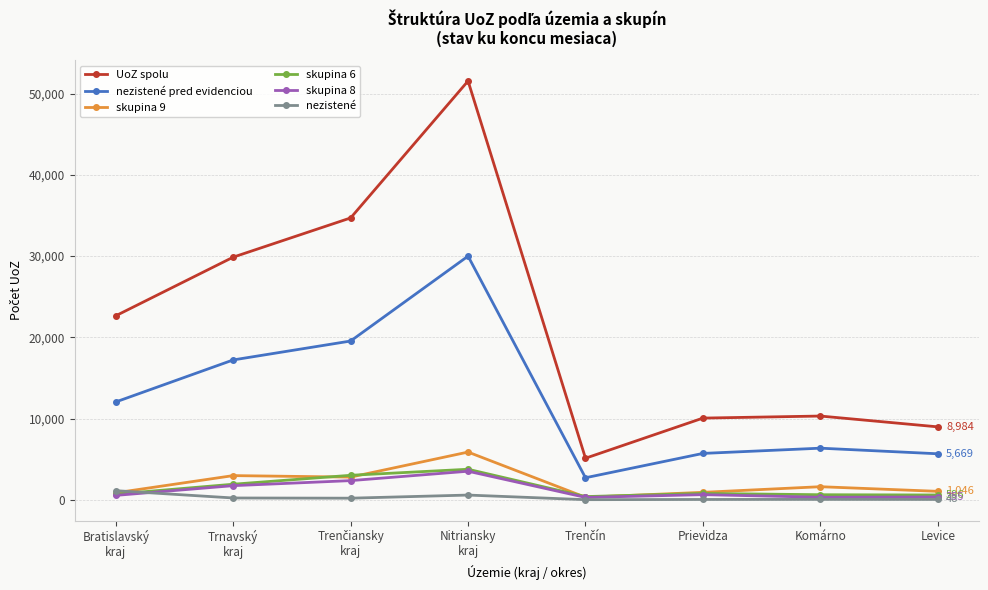

In UoZ spolu, how many points are lower than both neighbors (excluding endpoints)?

1